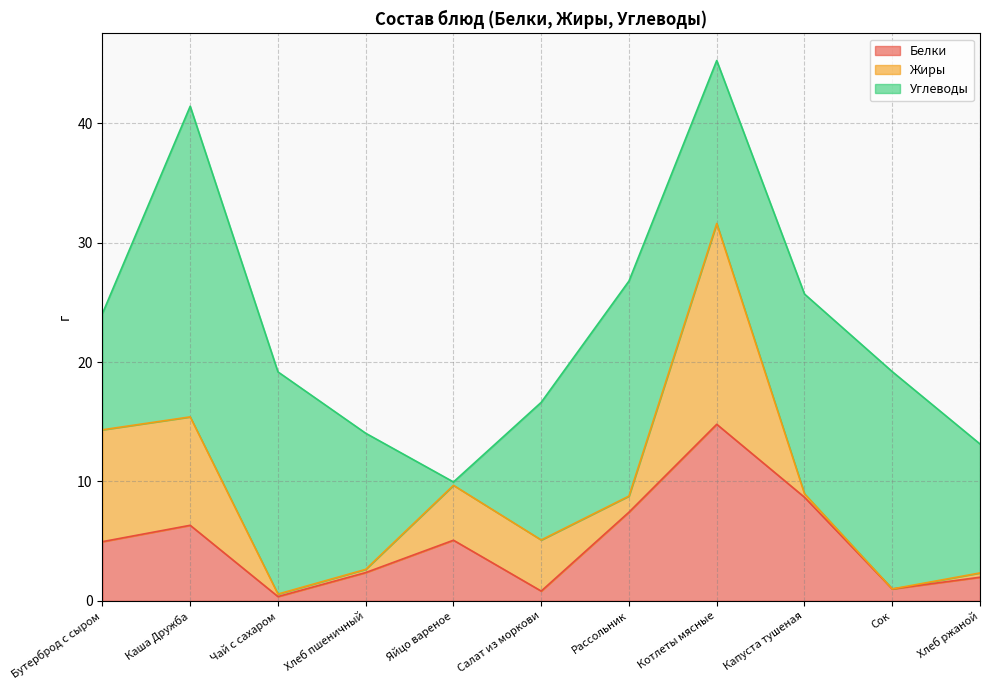

The Углеводы series shows 9.7 at Бутерброд с сыром. True or false?

True